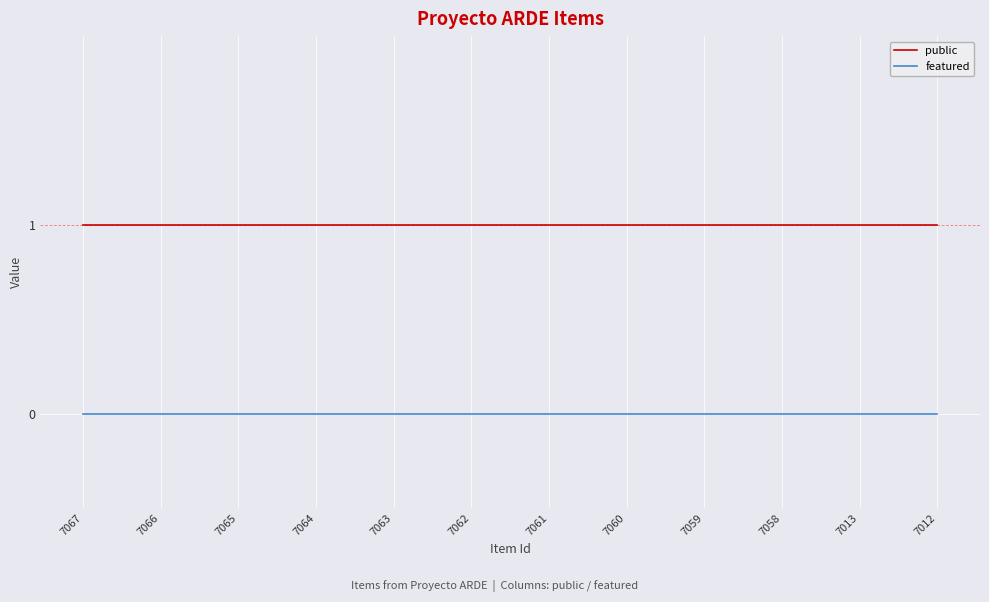

The featured series shows 0 at 7063. True or false?

True